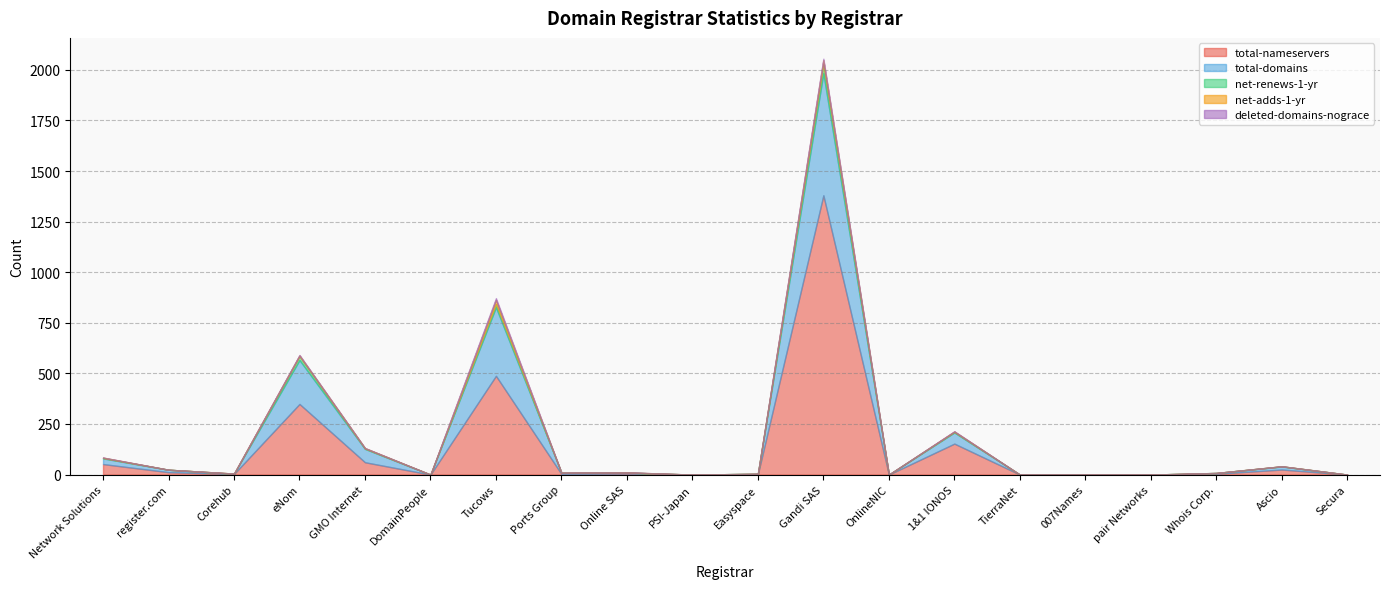

List the series in order of their peak value, lowest first.

deleted-domains-nograce, net-adds-1-yr, net-renews-1-yr, total-domains, total-nameservers